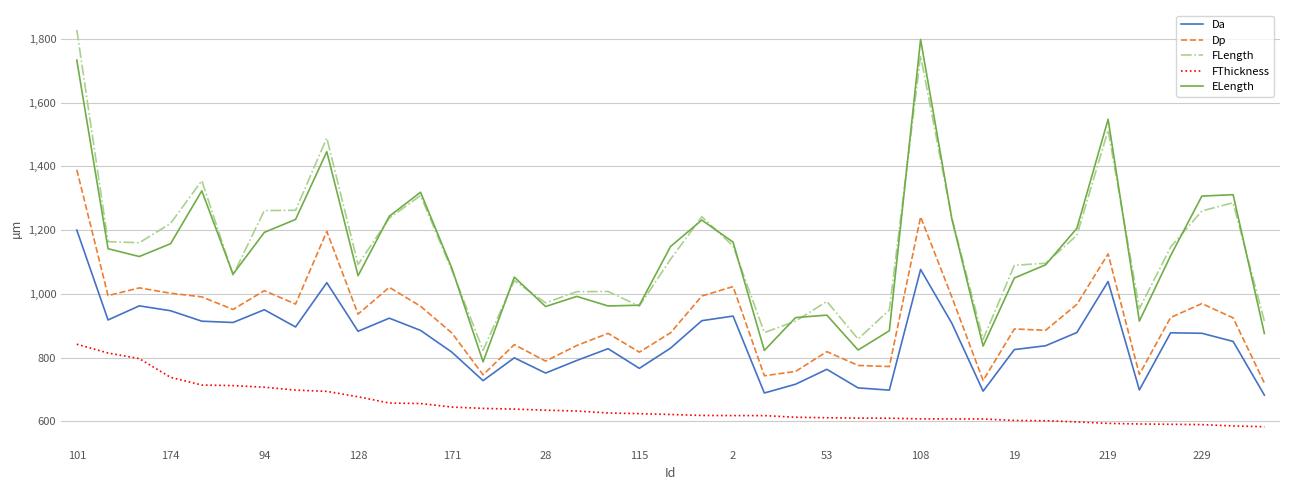

What is the difference between the maximum and second lowest values in the Da series?

511.1